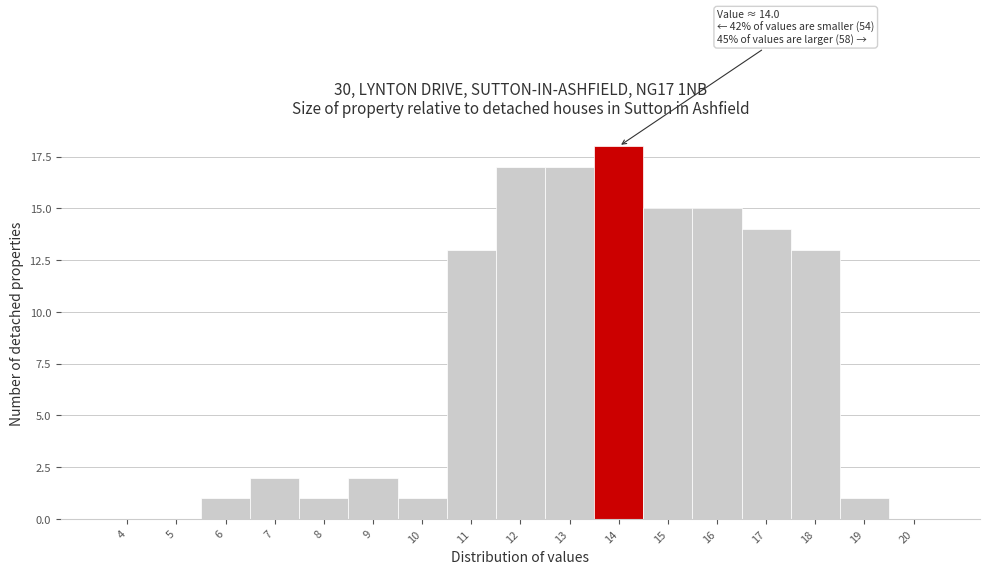

Reading right to left, list all the values displayed in this chart.

20=0	19=1	18=13	17=14	16=15	15=15	14=18	13=17	12=17	11=13	10=1	9=2	8=1	7=2	6=1	5=0	4=0